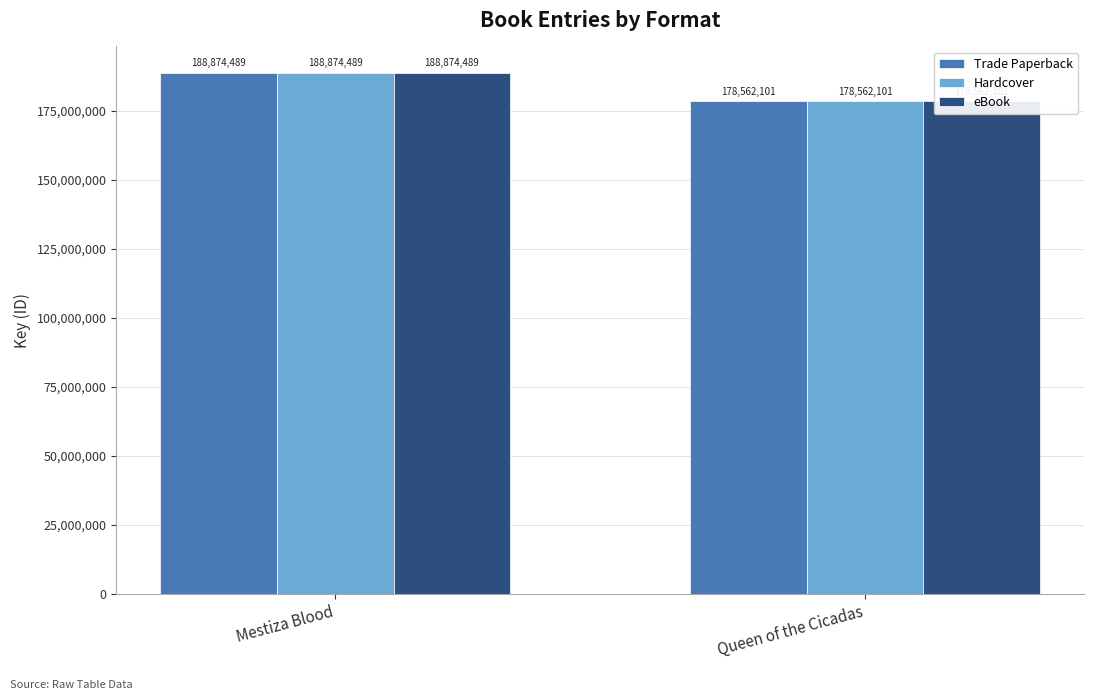

List the labels in order of eBook value, smallest first.

Queen of the Cicadas, Mestiza Blood